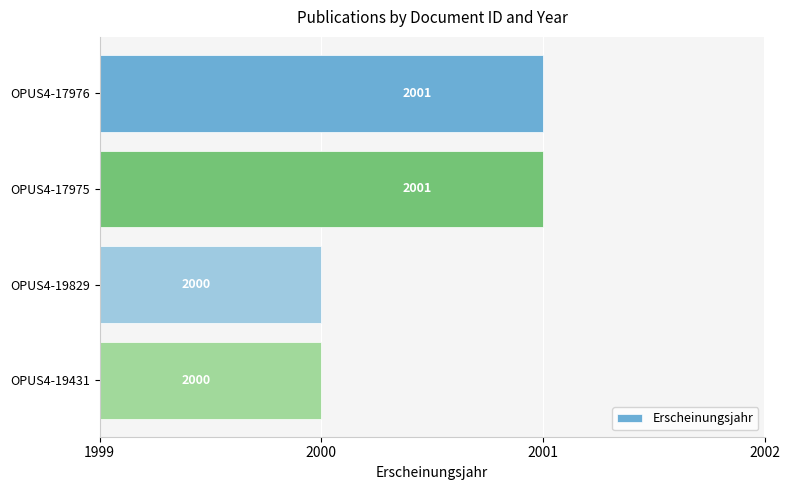

What is the minimum value shown in the chart?

2000